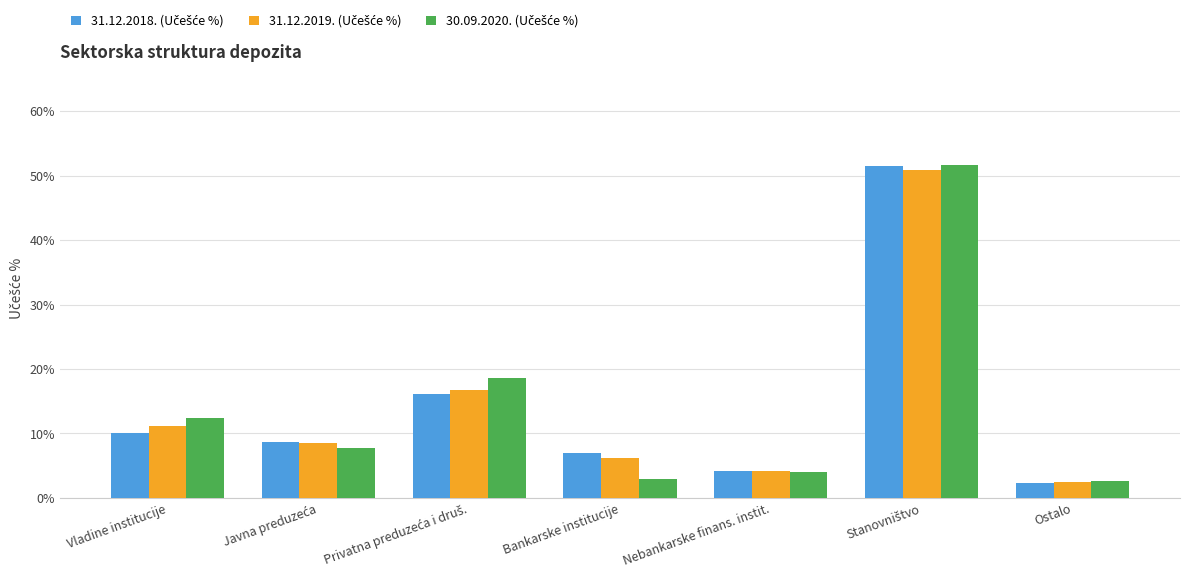

What is the minimum value shown in the chart?

2.4